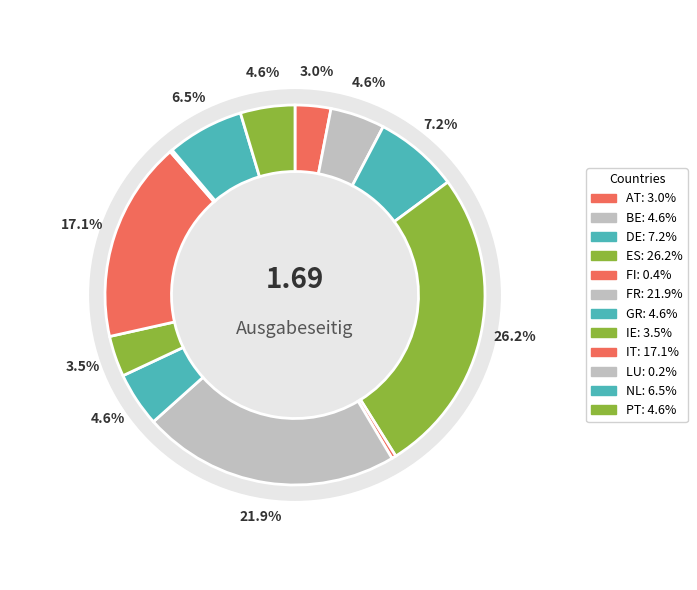

How many slices are in this pie chart?

12